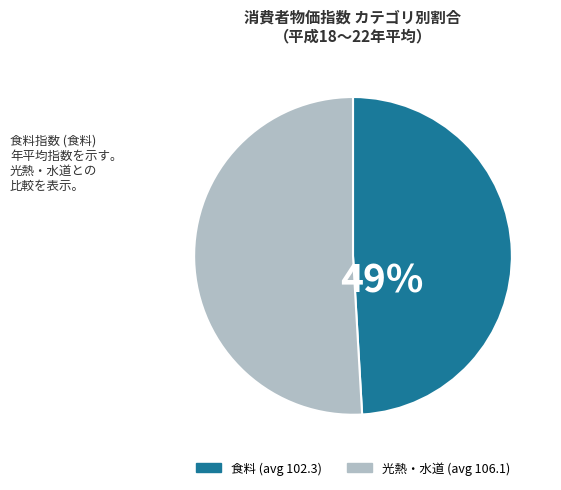

To the nearest percent, what is the average slice percentage?

50%